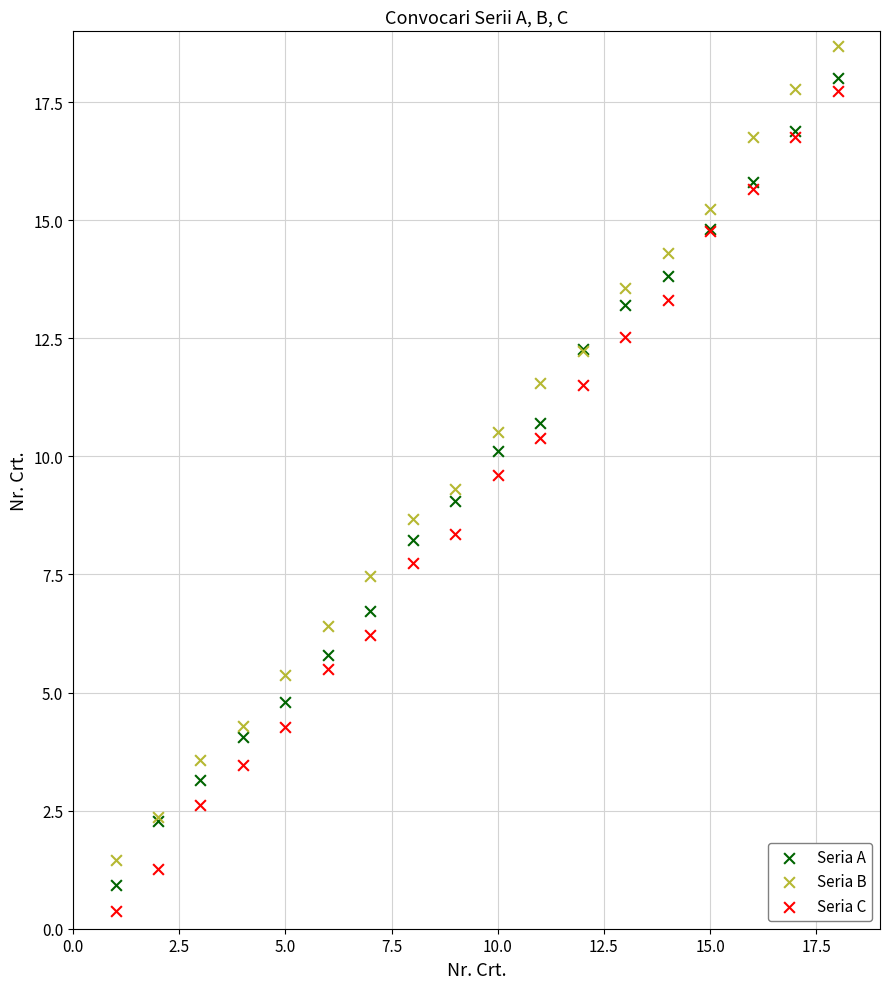

What are all the series names shown in the legend?

Seria A, Seria B, Seria C